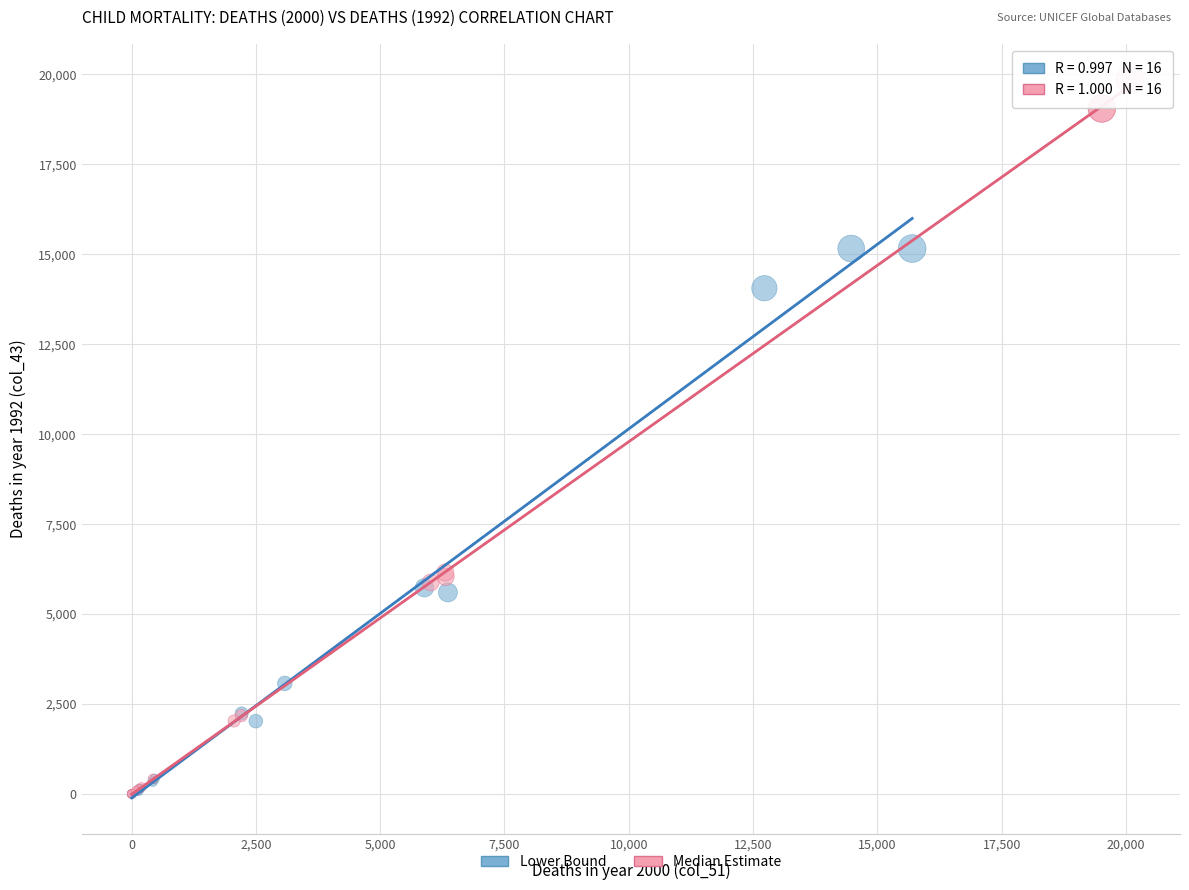

What are all the series names shown in the legend?

Lower Bound, Median Estimate